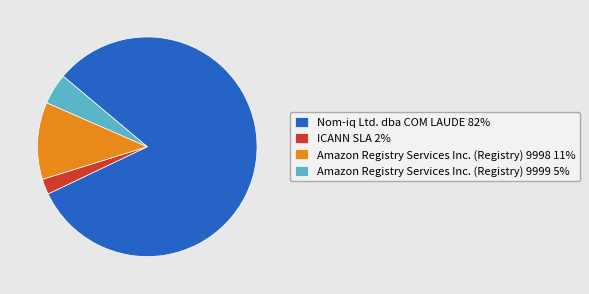

Combined, do Amazon Registry Services Inc. (Registry) 9999 and Amazon Registry Services Inc. (Registry) 9998 account for over 50%?

No